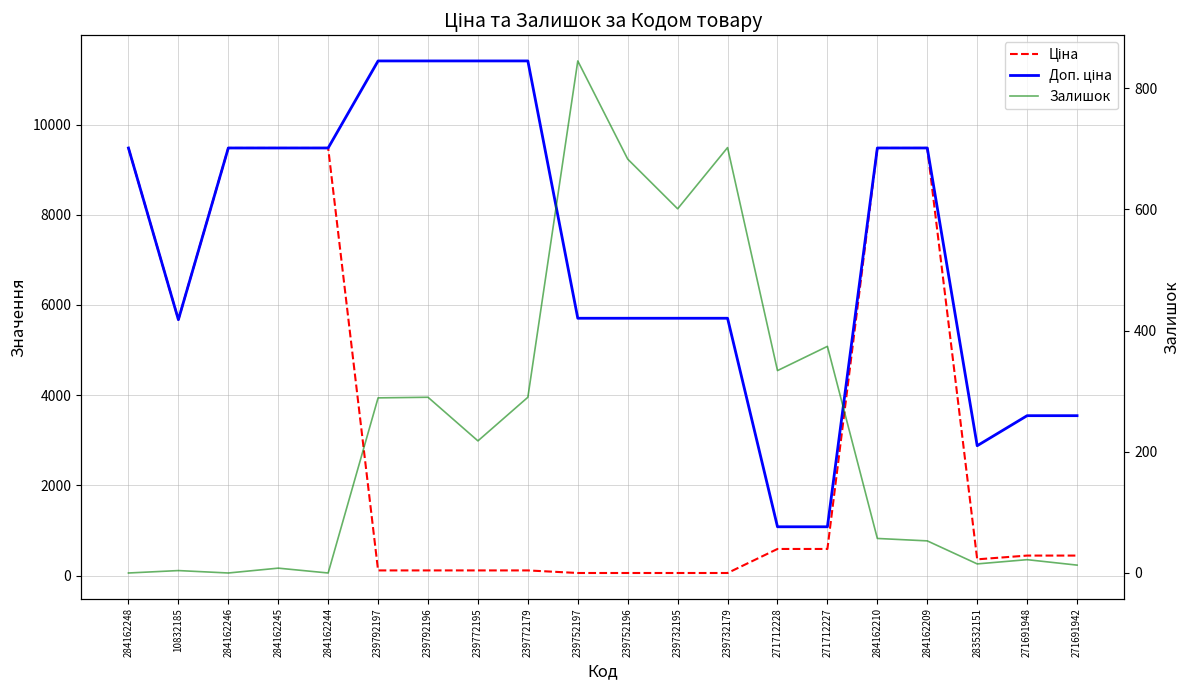

Which series has the largest total across all categories?

Доп. ціна